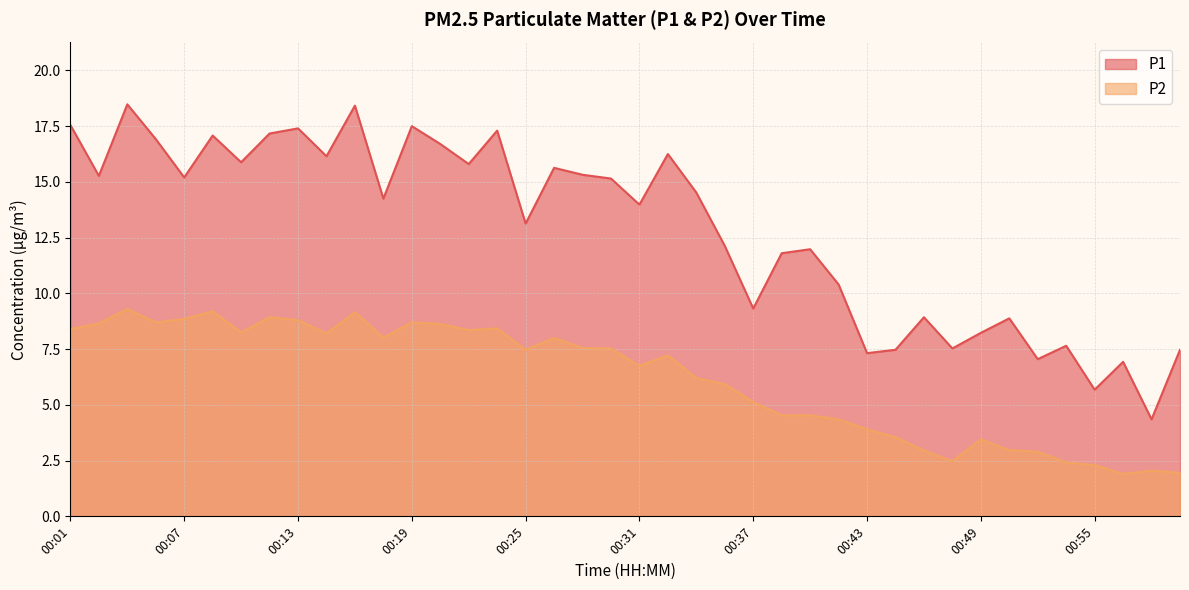

Read the P2 value at 00:01.

8.4